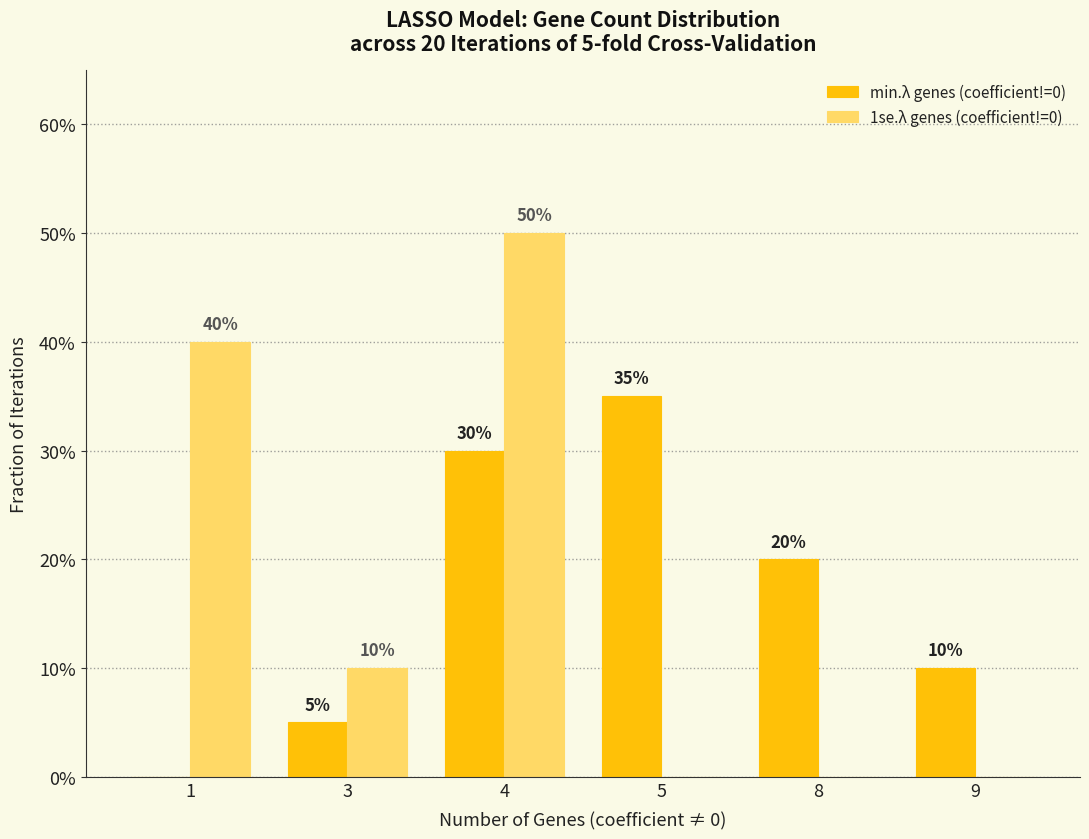

Are the bars horizontal?

No